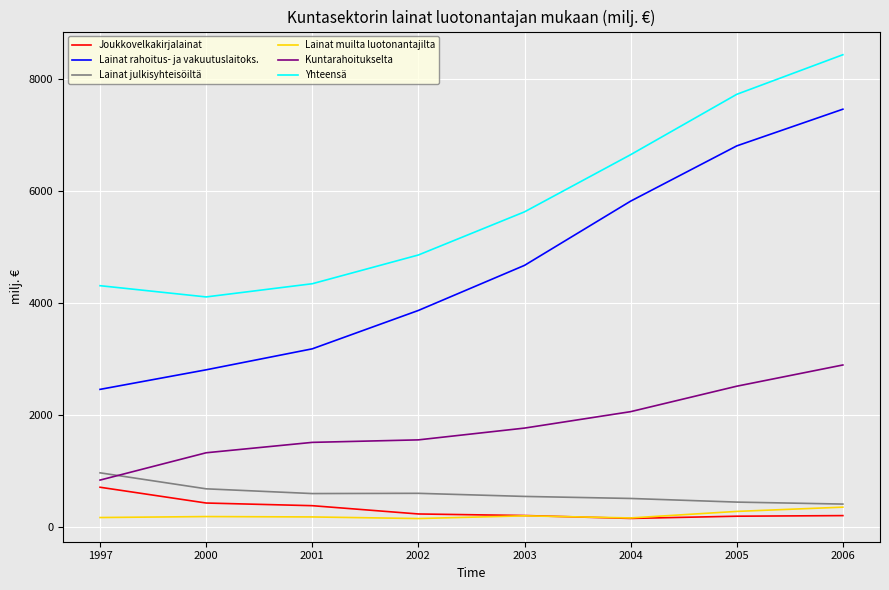

What is the total value across all series at 2003?

13032.9